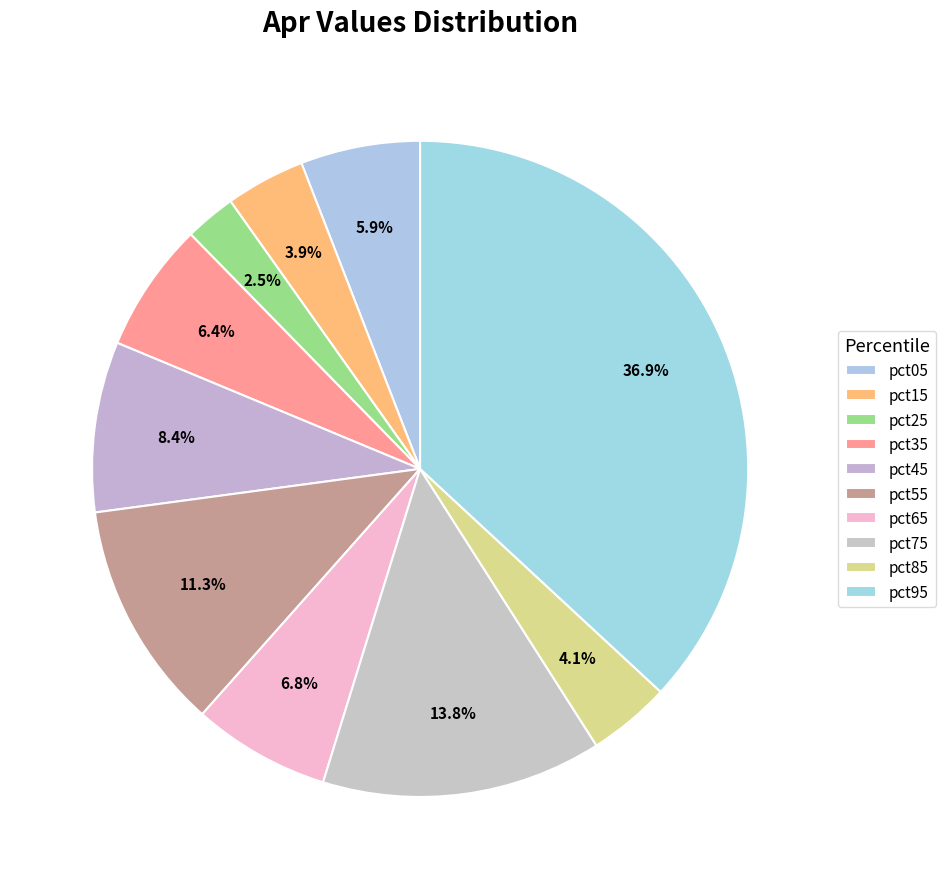

Which category has the biggest portion of the pie?

pct95